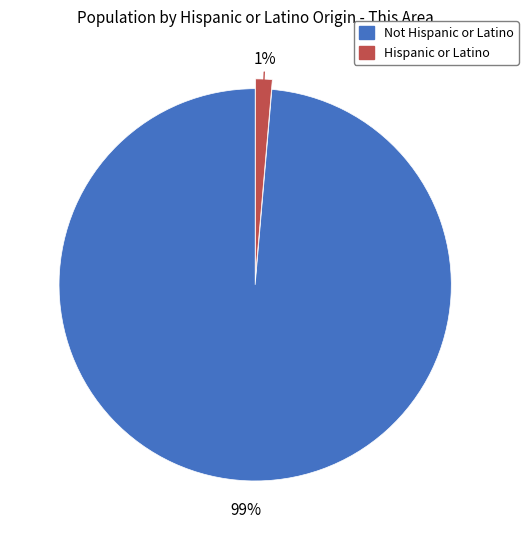

Which slice is the smallest?

Hispanic or Latino